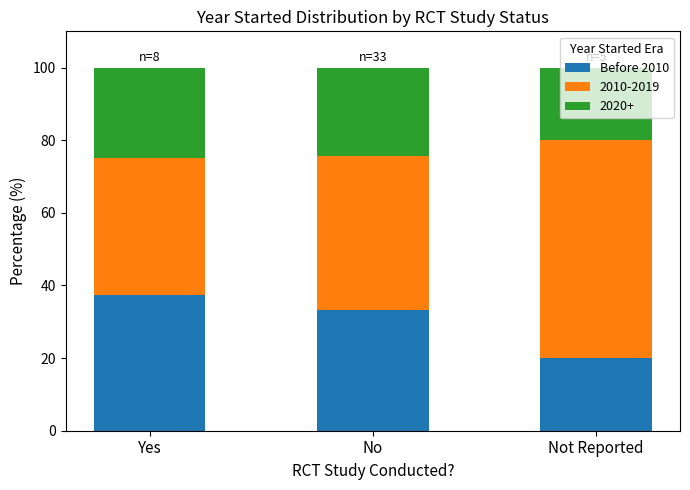

What is the sum of all Before 2010 values?

90.8